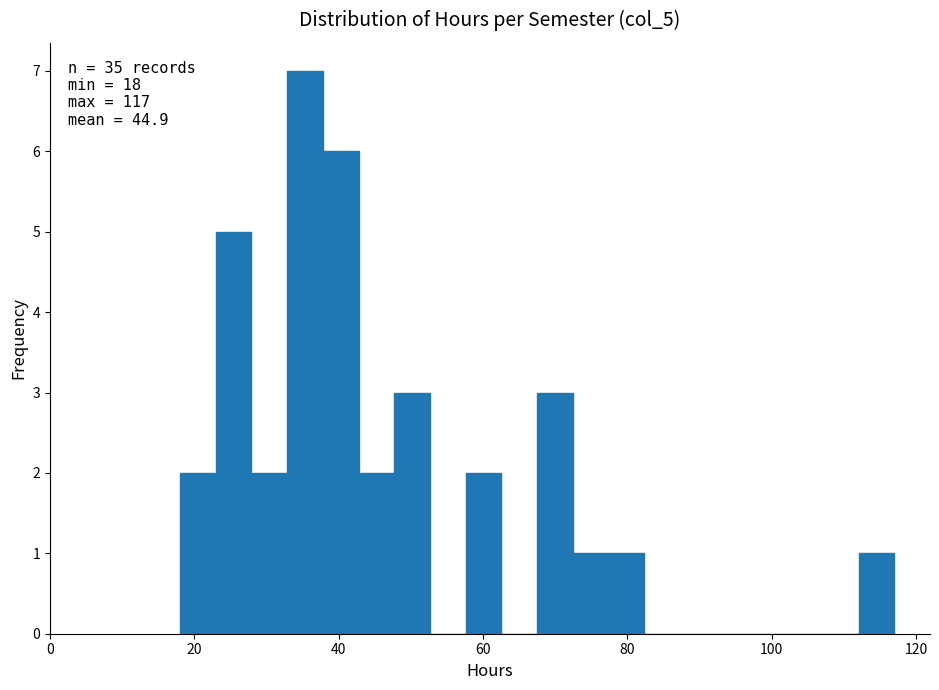

Read against the x-axis, roughly where is the centre of the tallest bar?

36